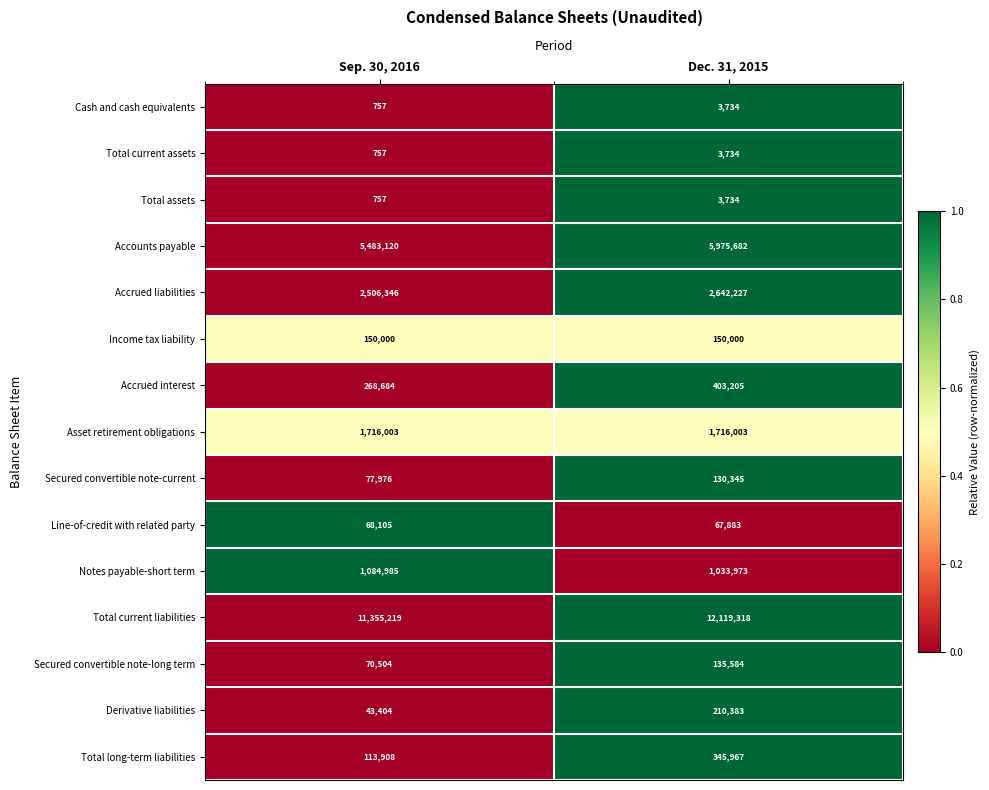

Where is Accrued liabilities nearest to the value 2574286?

Sep. 30, 2016